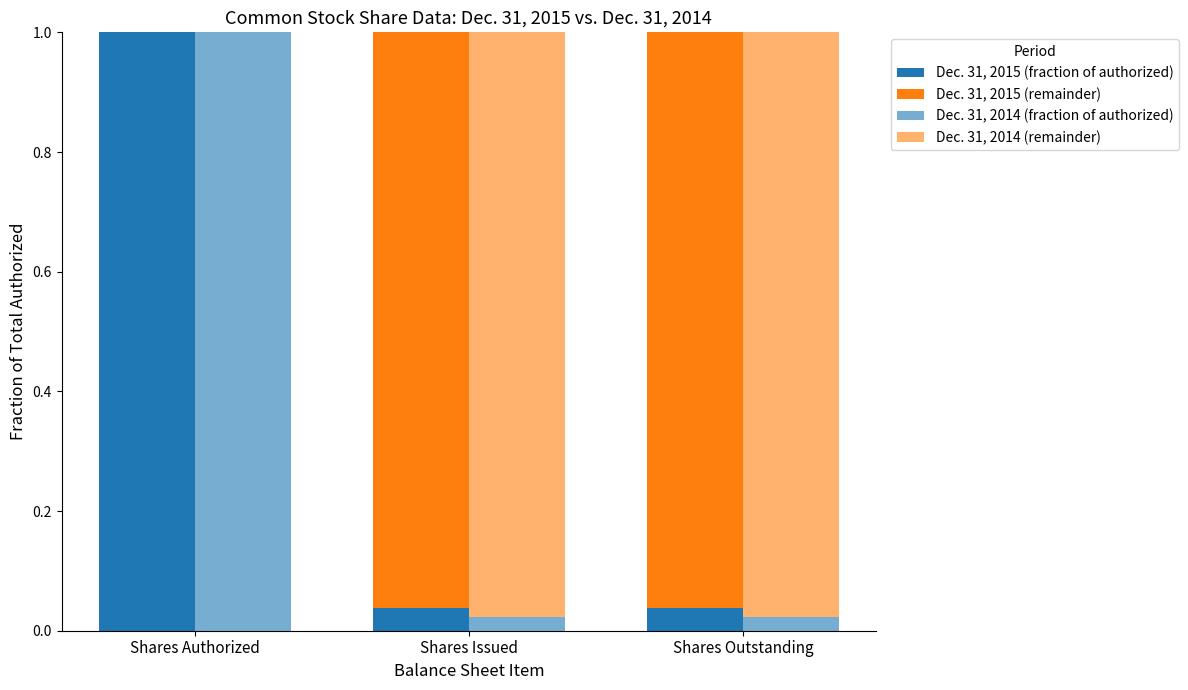

How many groups of bars are there?

3